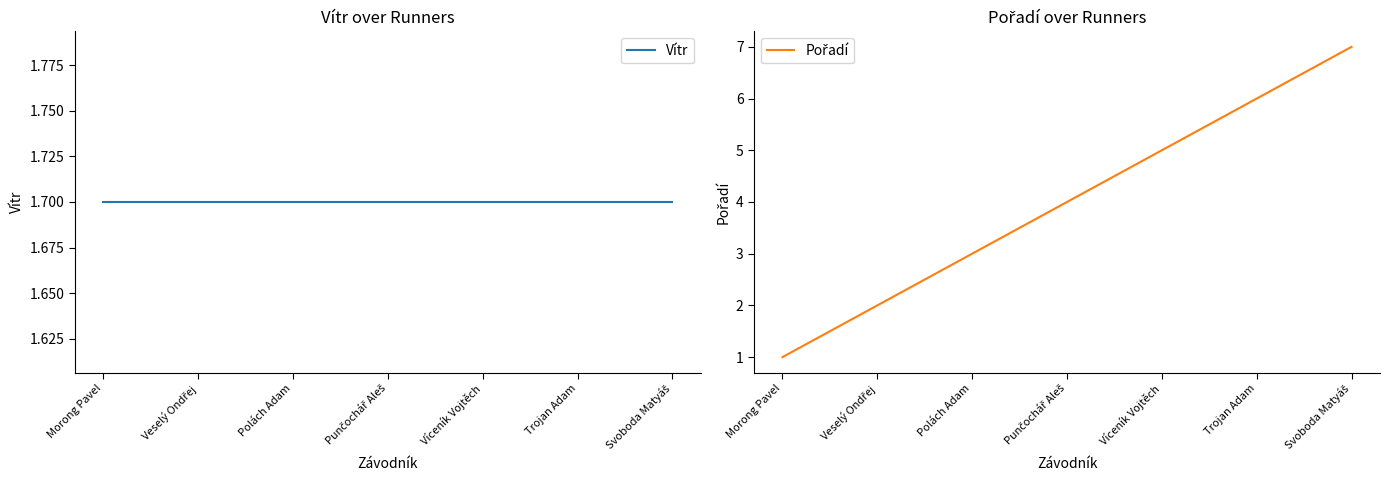

What is the difference between the Pořadí values at Punčochář Aleš and Svoboda Matyáš?

3.0